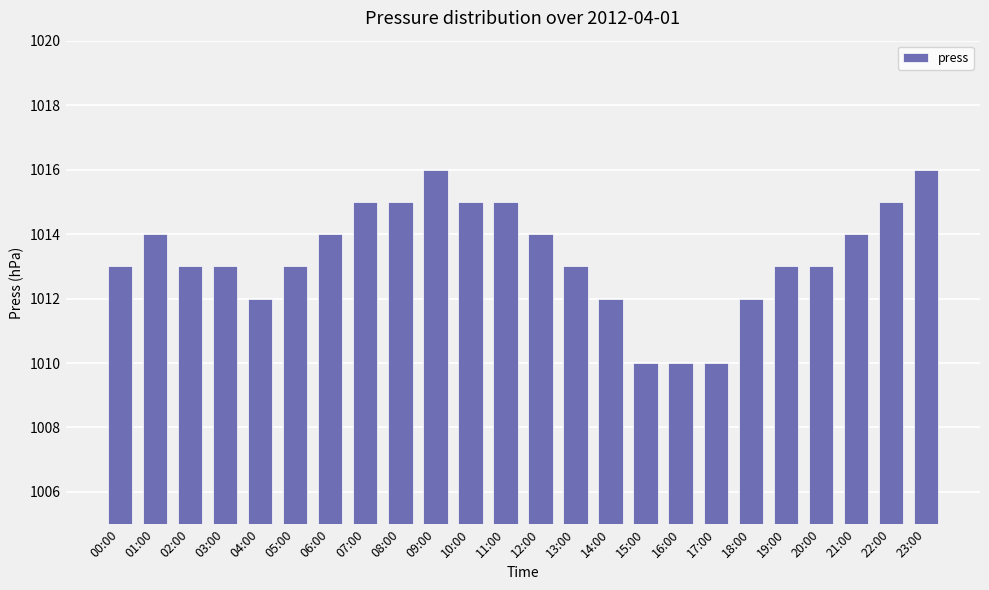

The value at 23:00 is 1016. True or false?

True